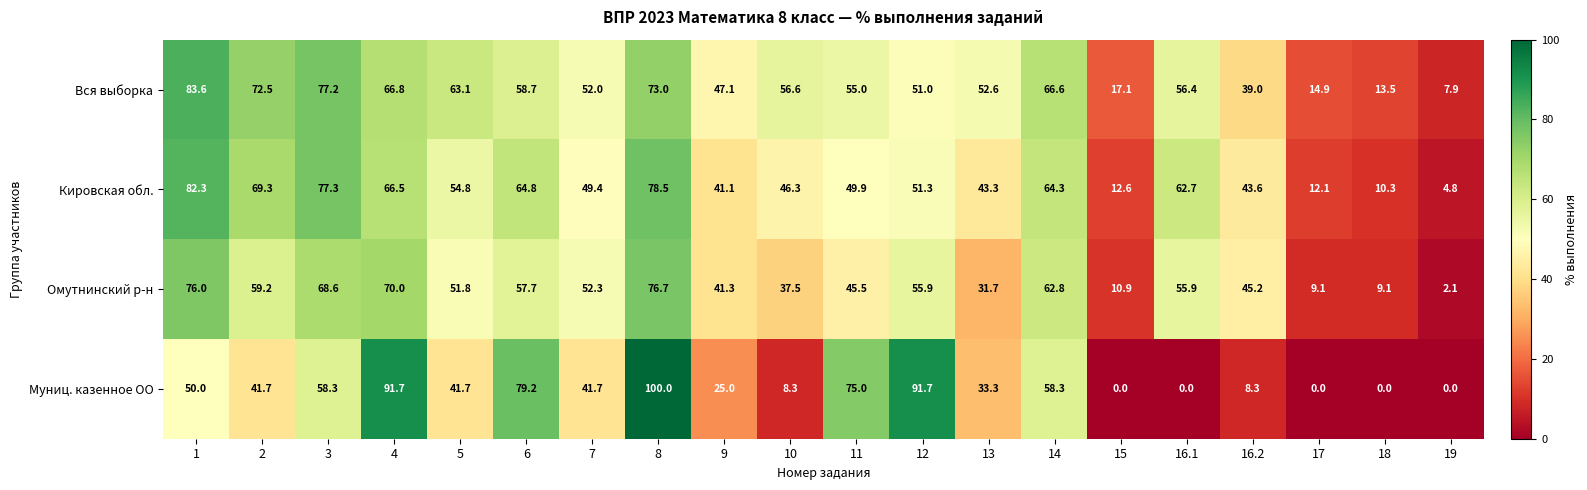

Which label corresponds to the largest value in the chart?

8